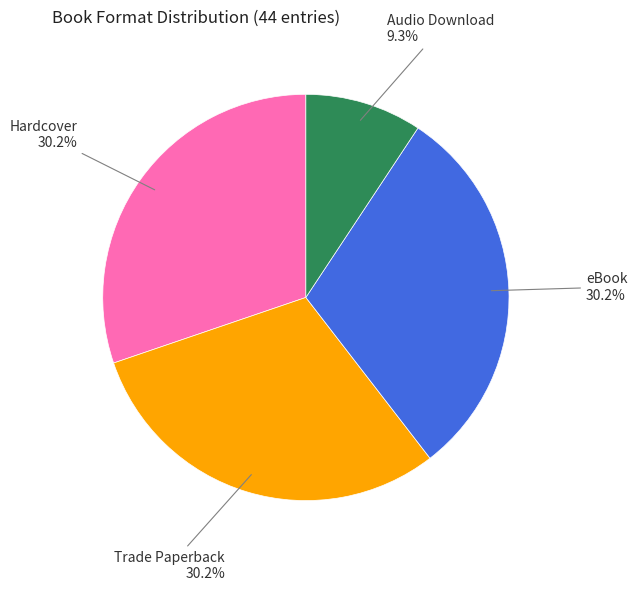

Is there any slice that represents more than half of the pie?

No